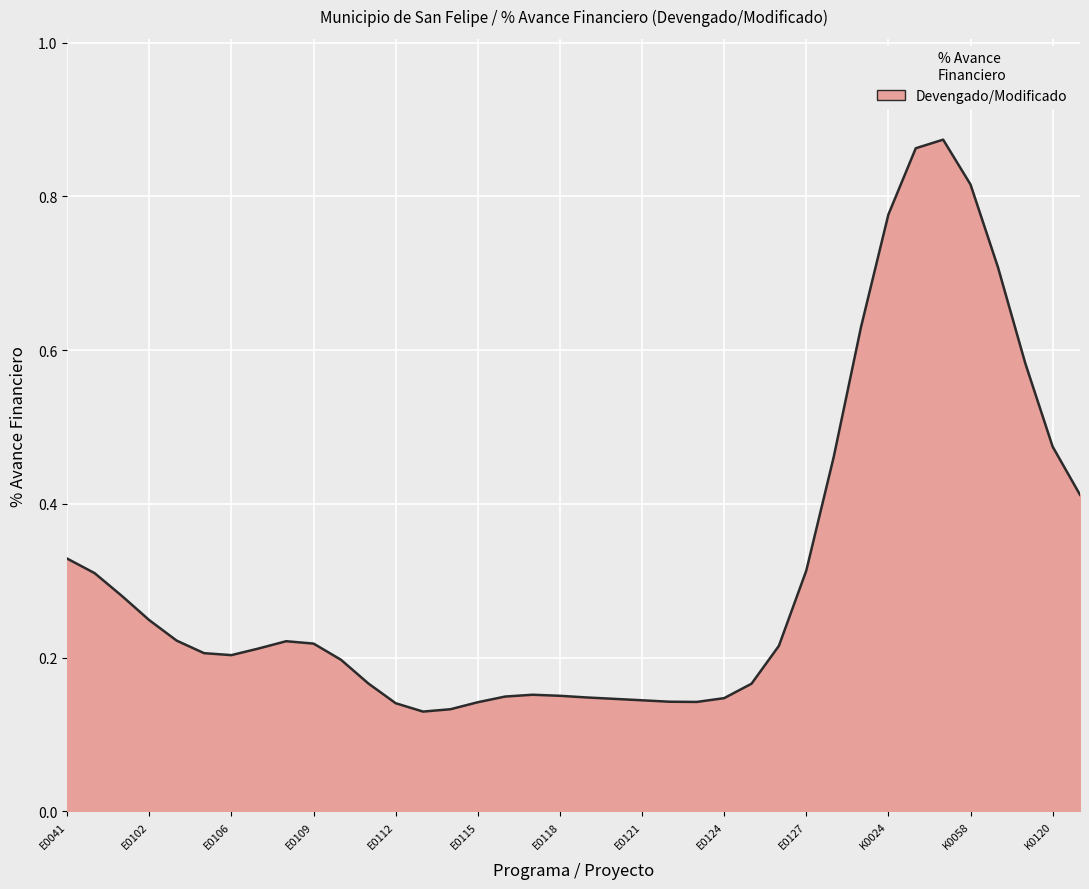

What is the difference between the maximum and second lowest values?

0.7